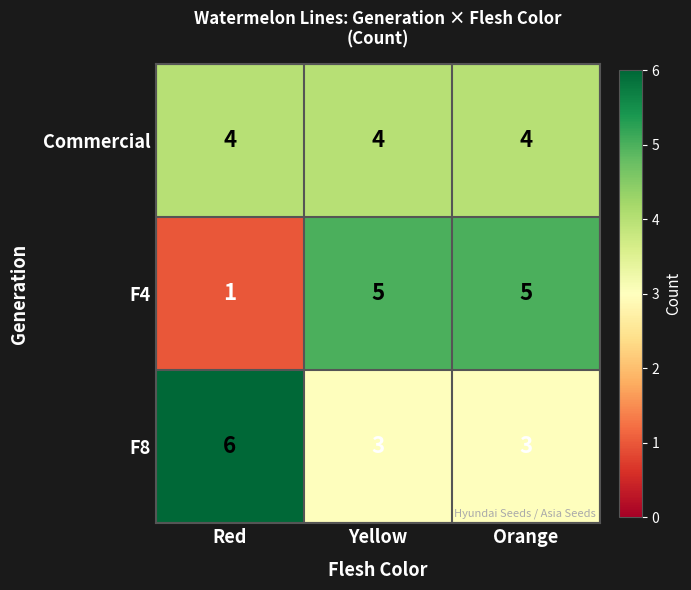

What is the difference between the highest and lowest values at Orange?

2